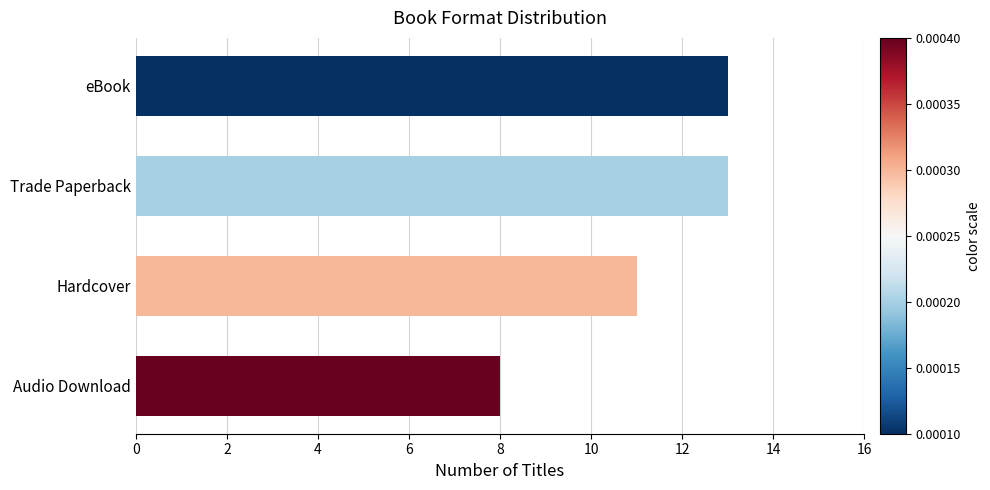

What is the maximum value shown in the chart?

13